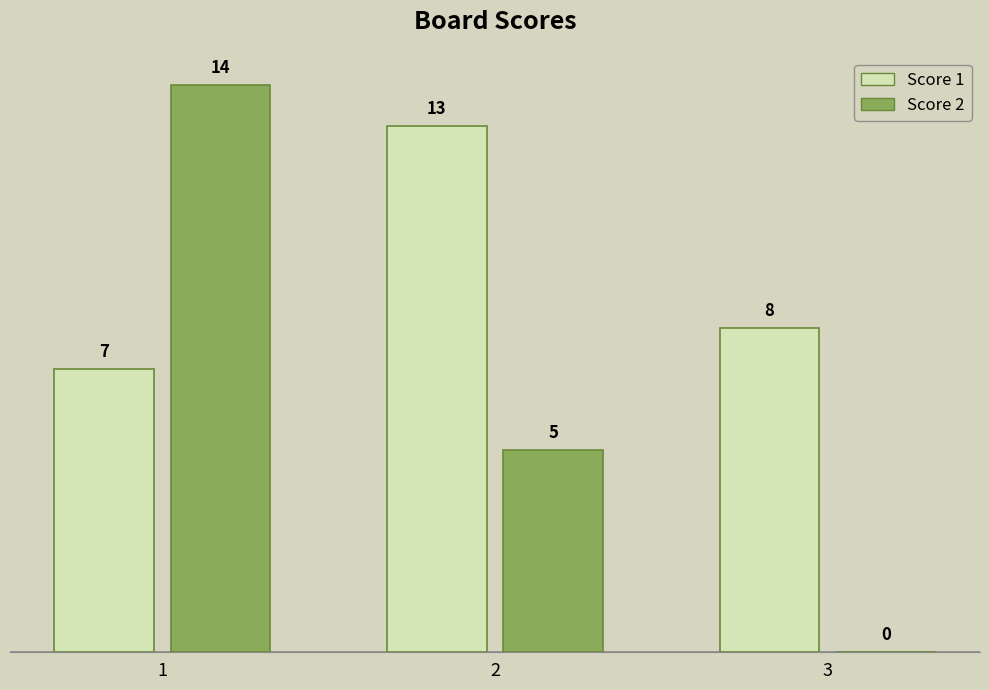

What is the average value of the Score 1 series?

9